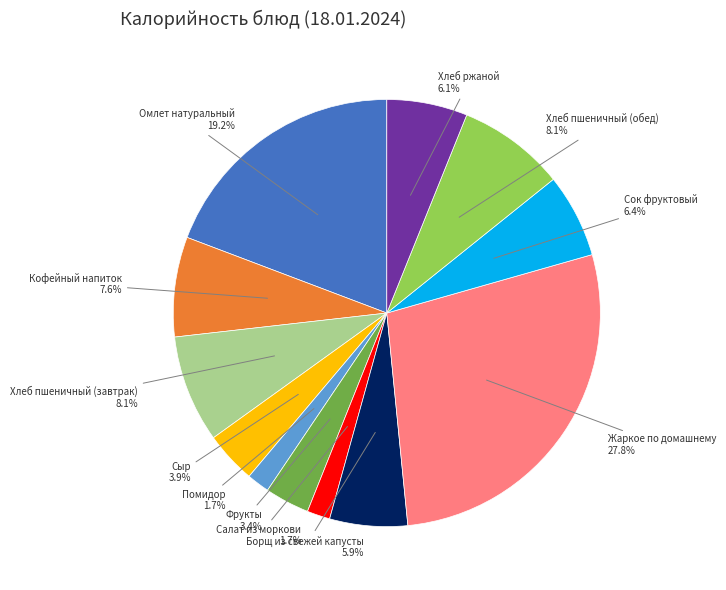

What percentage is the Хлеб ржаной slice, to the nearest percent?

6%